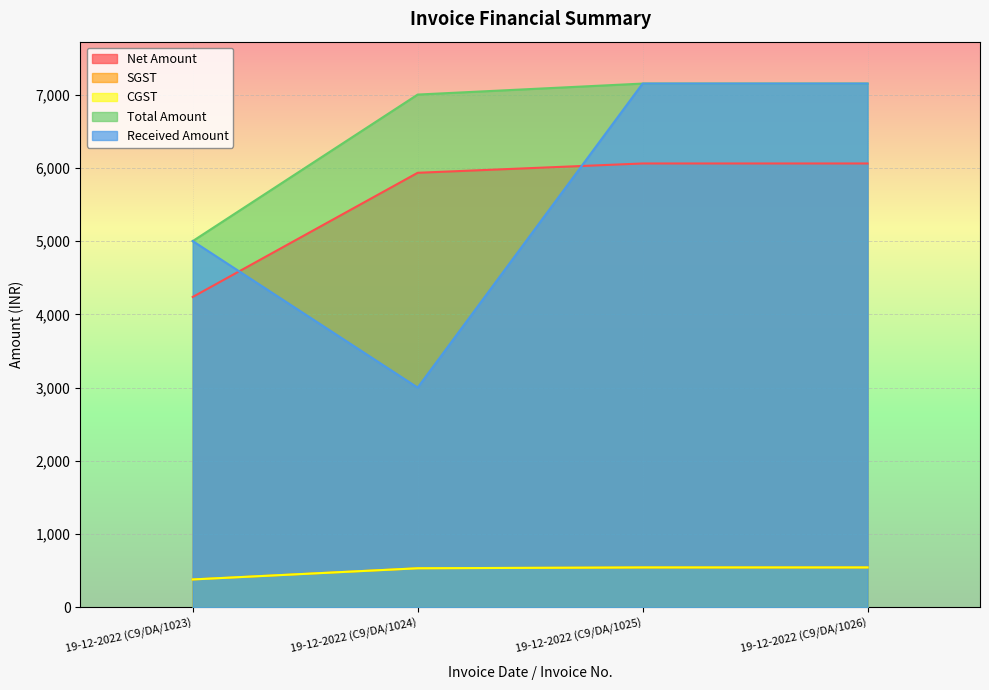

Which series changed the most between 19-12-2022 (C9/DA/1025) and 19-12-2022 (C9/DA/1026)?

Net Amount